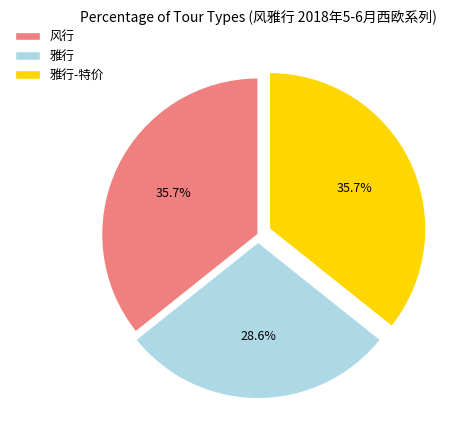

What is the total percentage of 雅行 and 风行?

64.3%